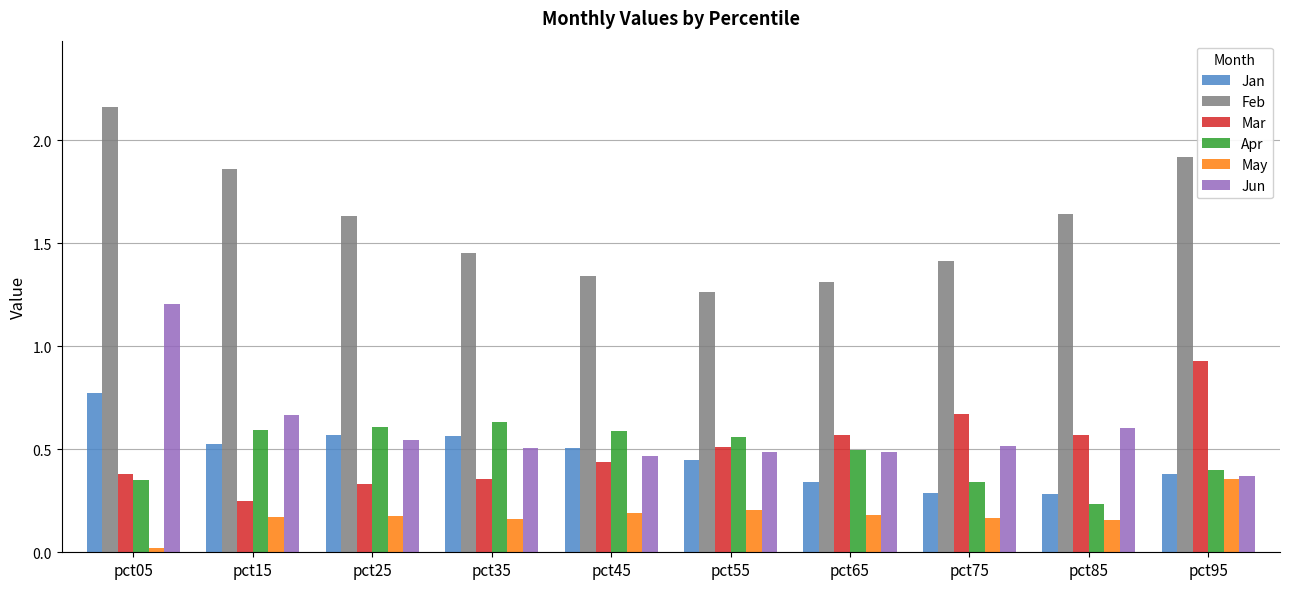

Is the value of Apr at pct05 greater than the value of Jan at pct95?

No